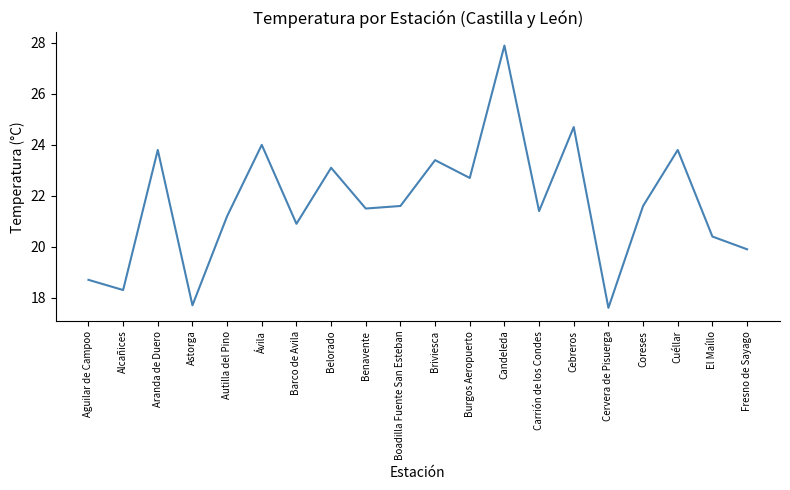

Is it true that the value at Fresno de Sayago is 19.9?

True